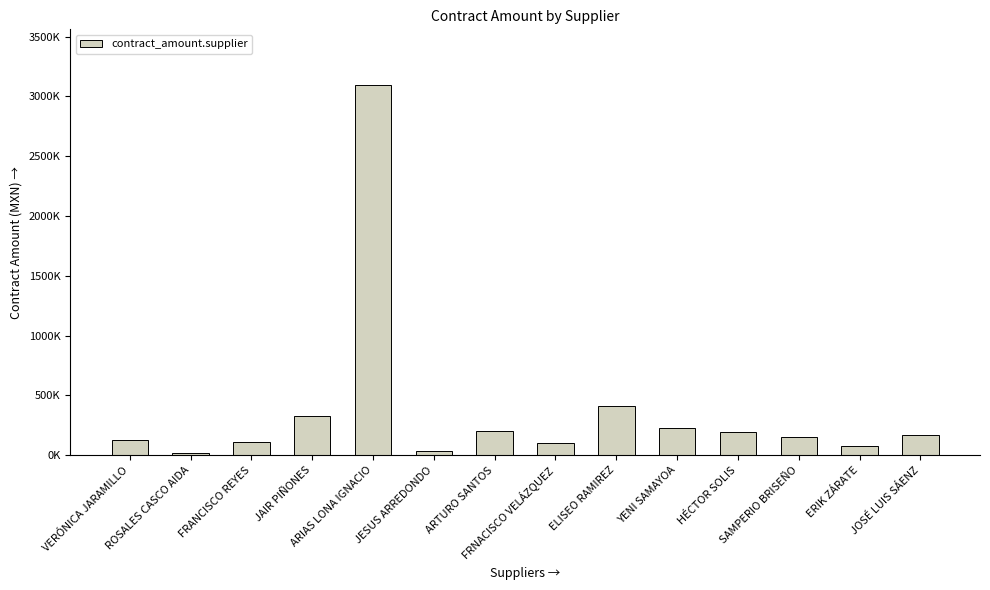

What is the smallest value displayed?

20000.0